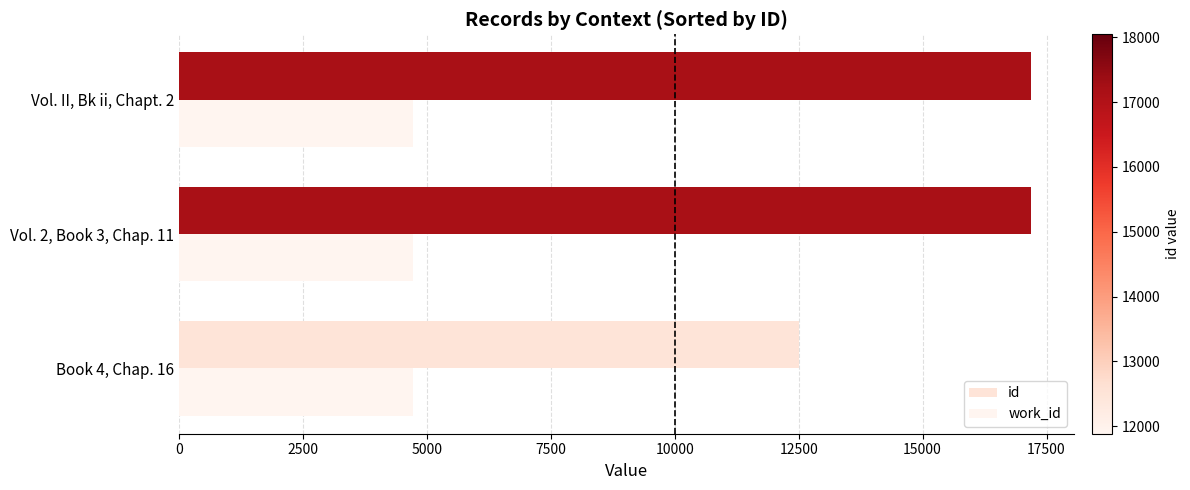

What is the value of the id bar at the 3rd from the left?

17185